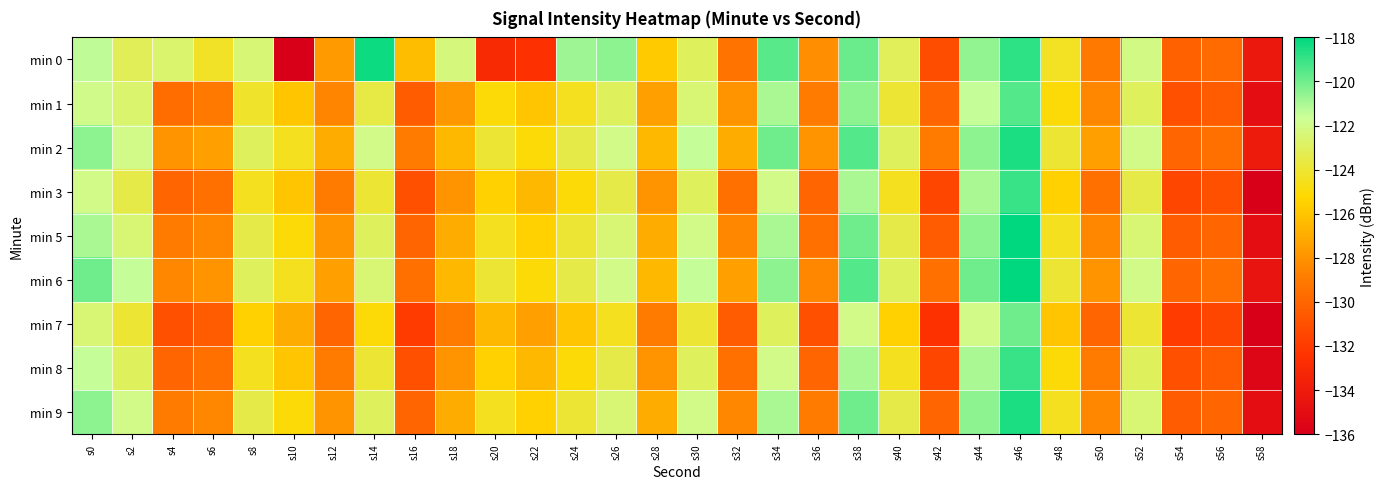

Between s14 and s32, which series saw the biggest shift?

min 0